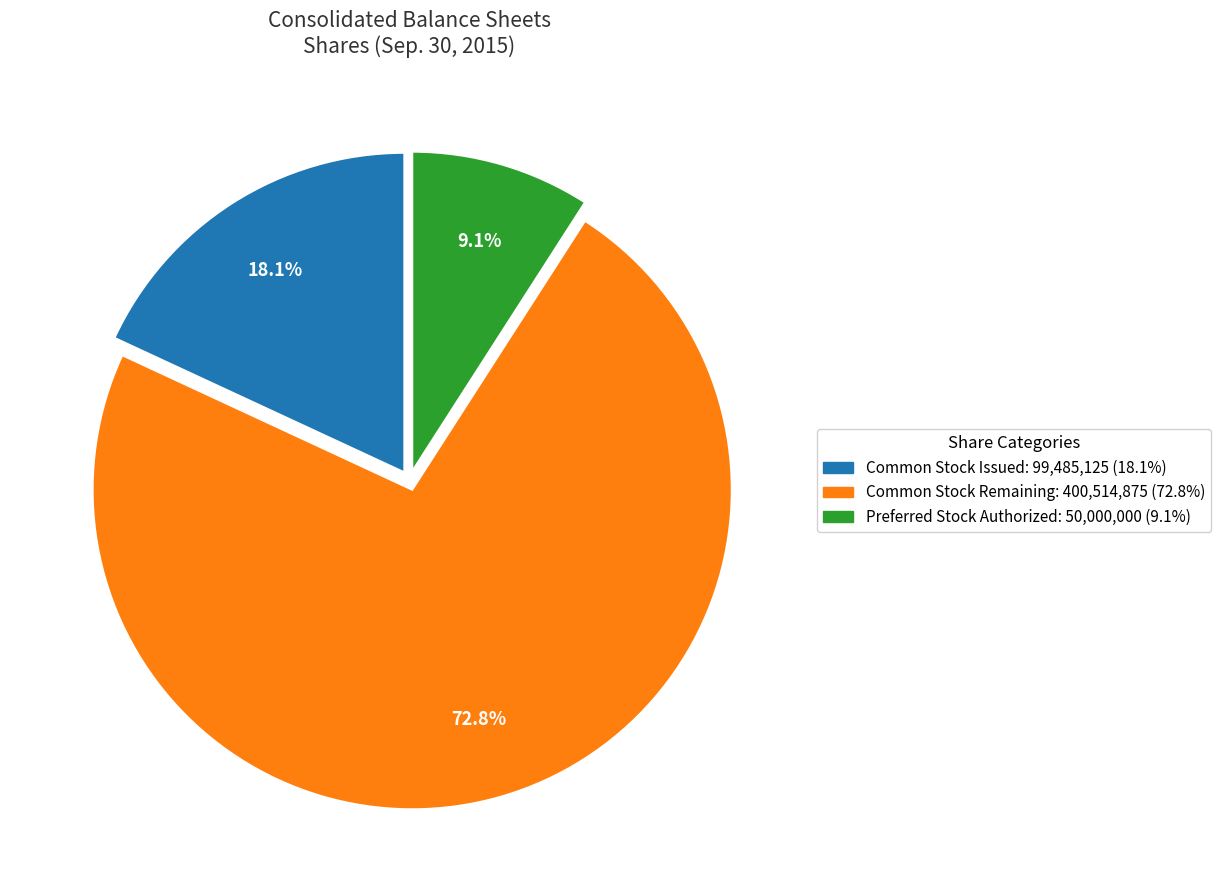

Rank the categories by value from highest to lowest.

Common Stock Remaining: 400,514,875 (72.8%), Common Stock Issued: 99,485,125 (18.1%), Preferred Stock Authorized: 50,000,000 (9.1%)